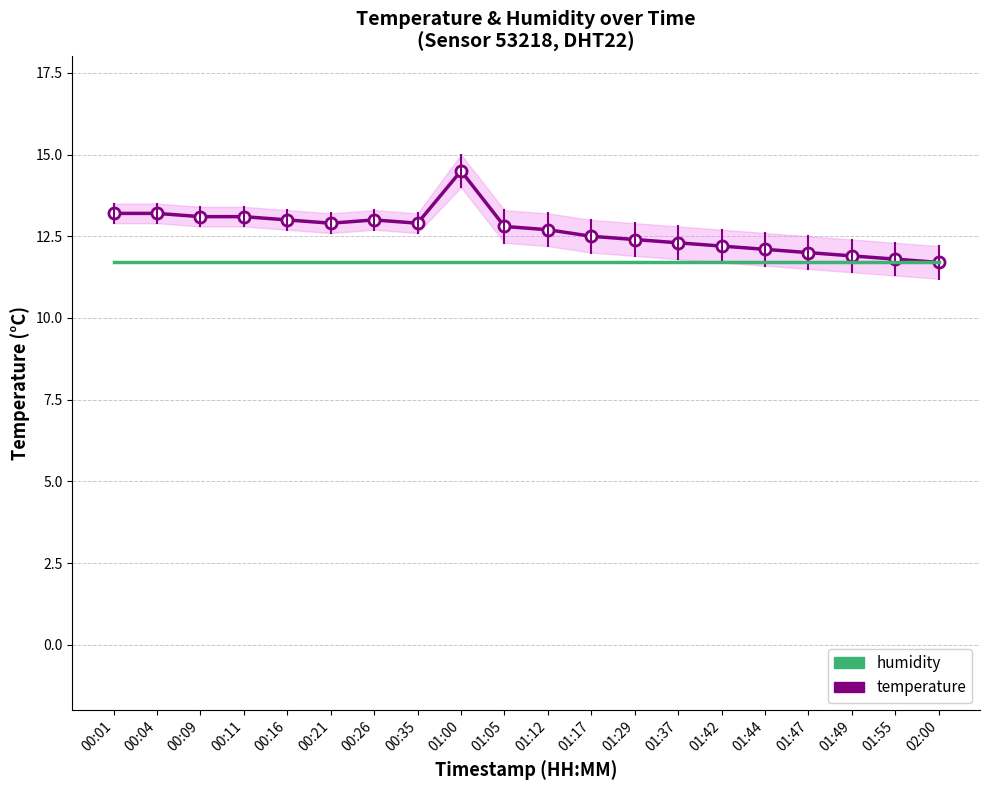

Which has a higher value, 01:44 or 01:47?

01:44